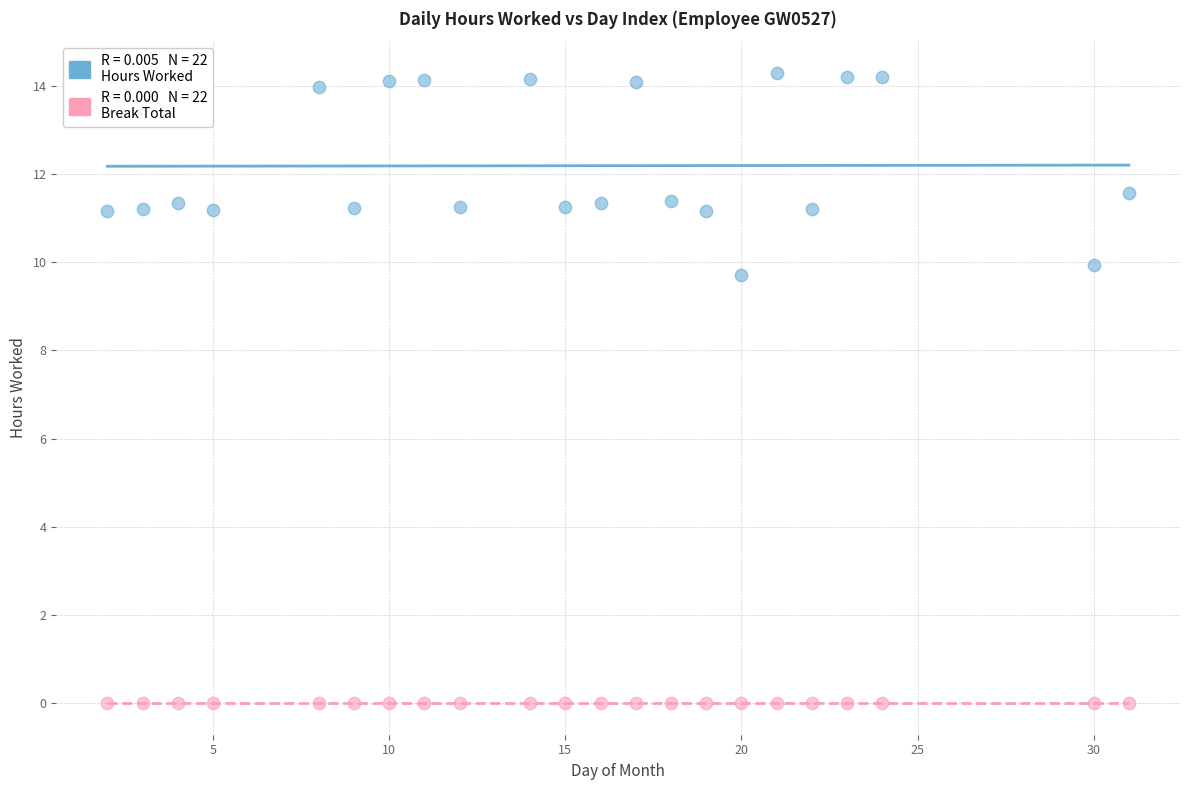

Across all series, what Y value is closest to 7?

9.7